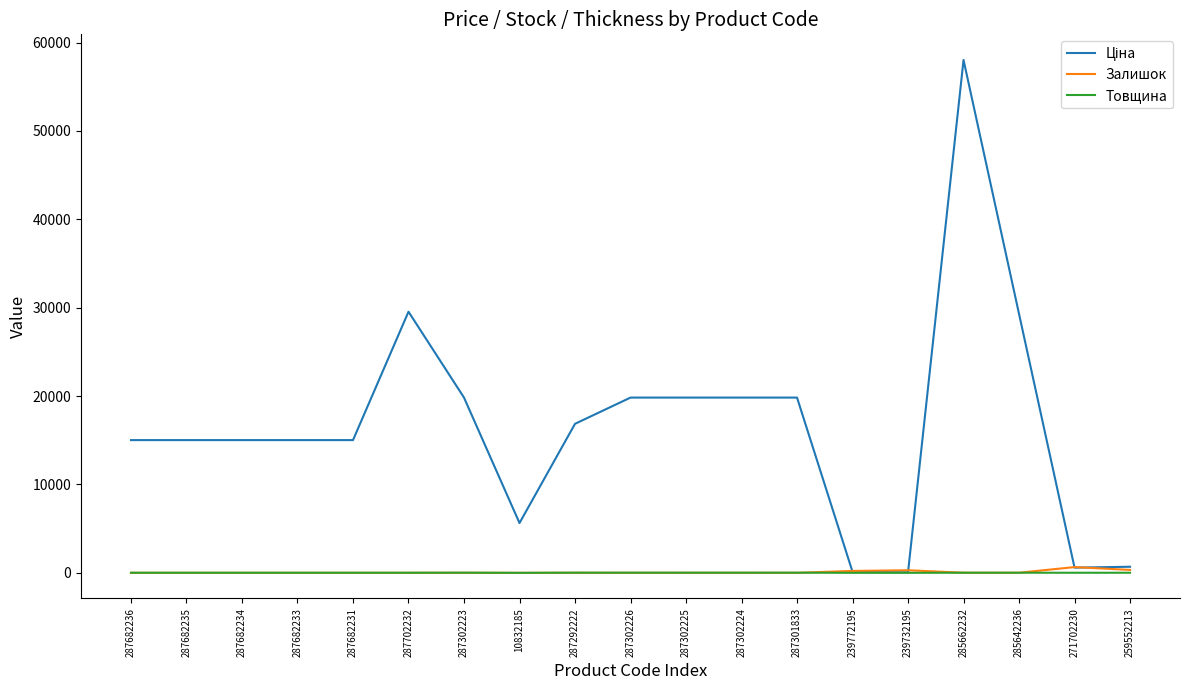

What is the average value of the Товщина series?

11.8